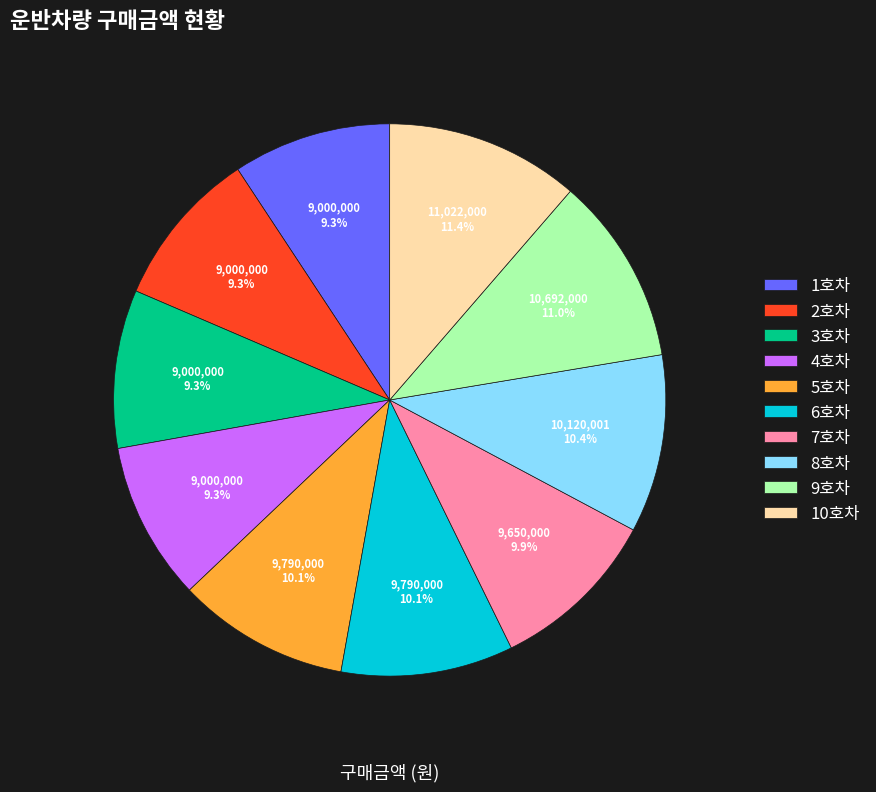

How much of the chart is everything except 10호차?

88.6%